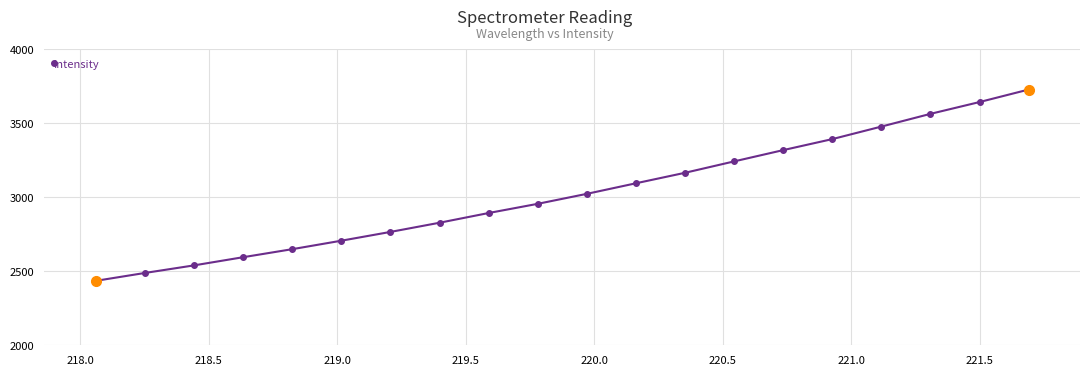

How many lines are shown in the chart?

1